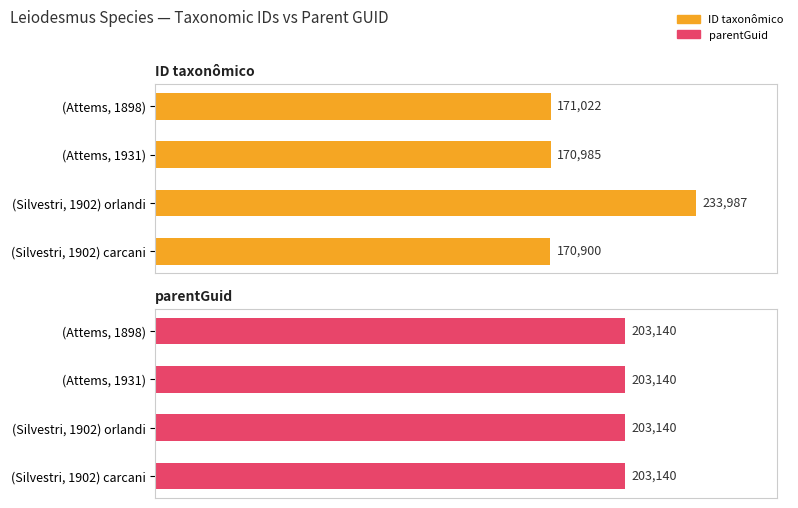

Rank the series at 100000 from highest to lowest value.

ID taxonômico, parentGuid